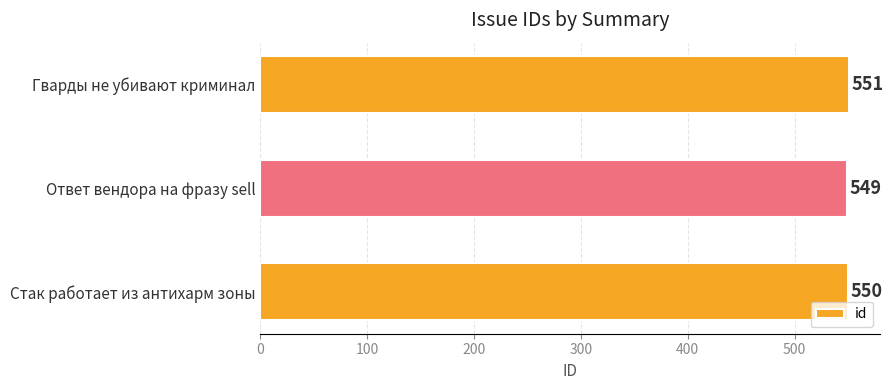

Are the bars grouped side by side (vs. stacked)?

No